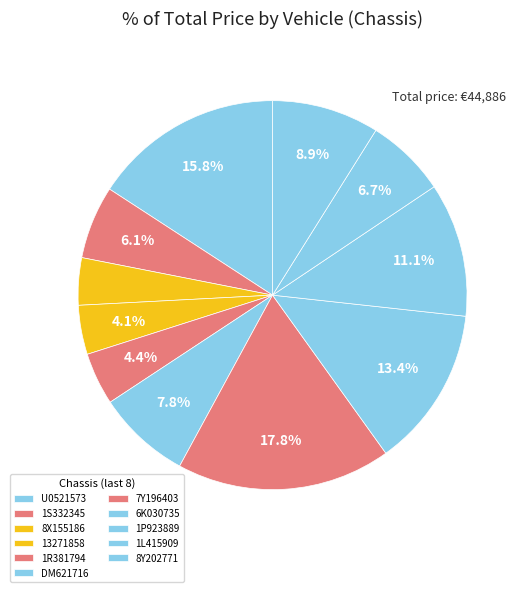

Which slice is the smallest?

WV1ZZZ2KZ8X155186